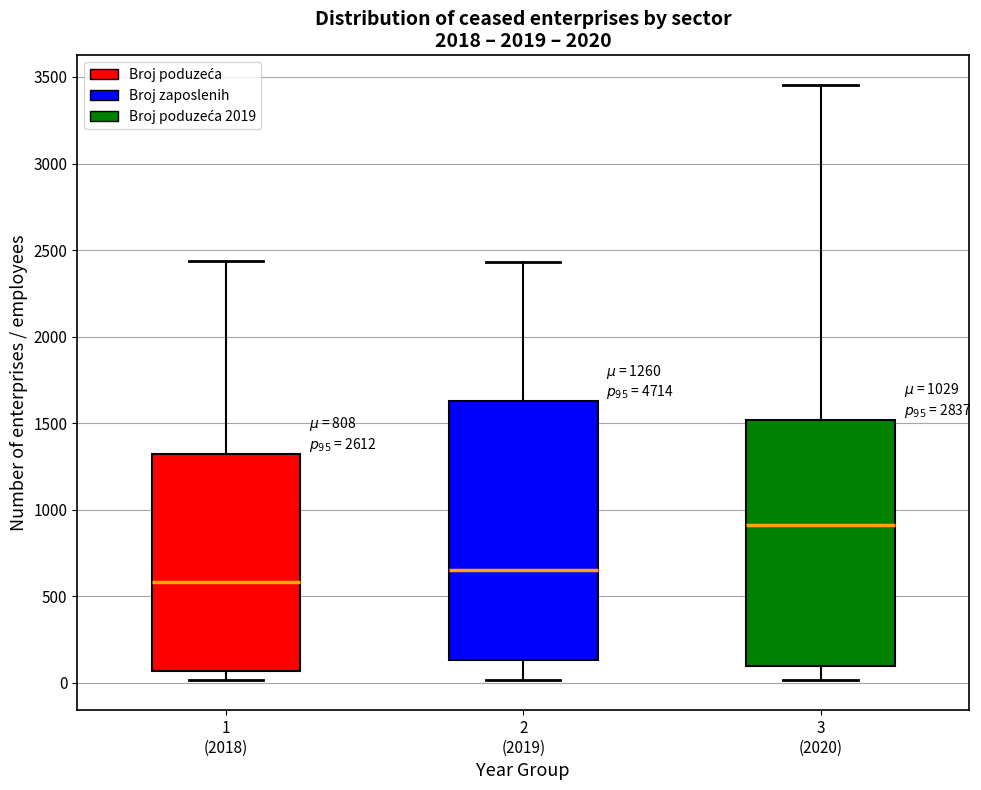

Comparing the boxes themselves (not the whiskers), which one is the tallest?

2 (2019)